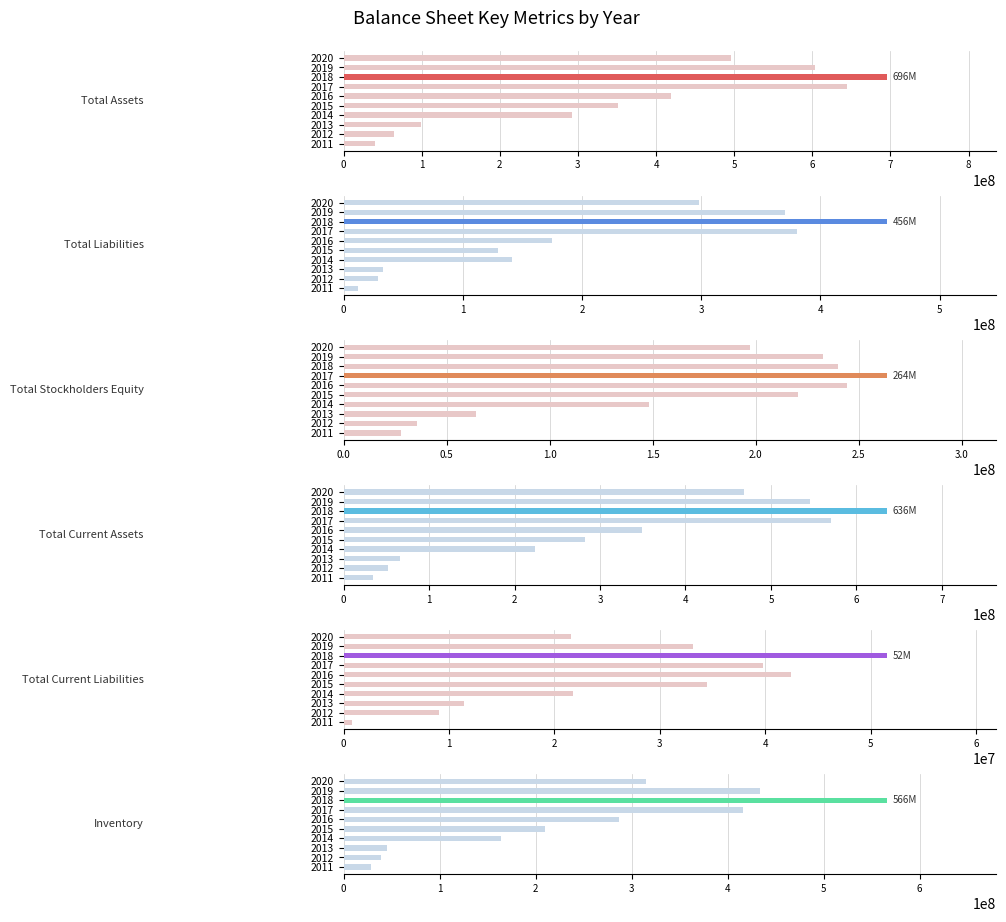

What is the smallest value displayed?

781800